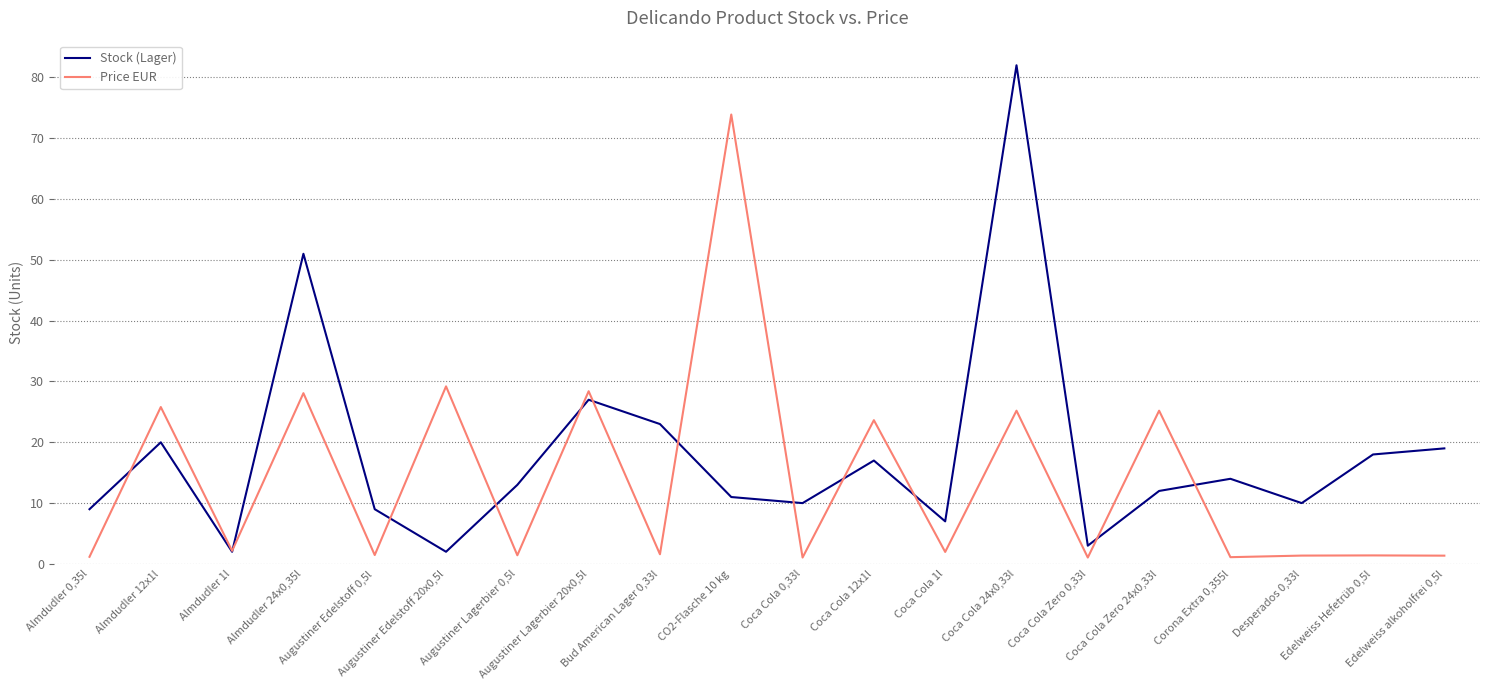

Which series has the largest total across all categories?

Stock (Lager)